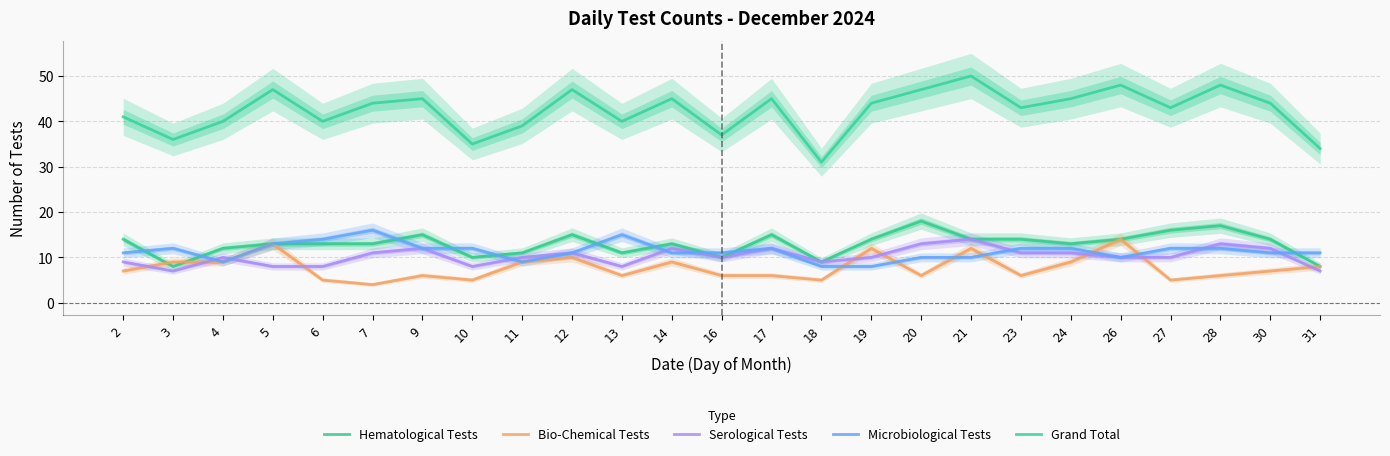

How many categories are shown in the chart?

25